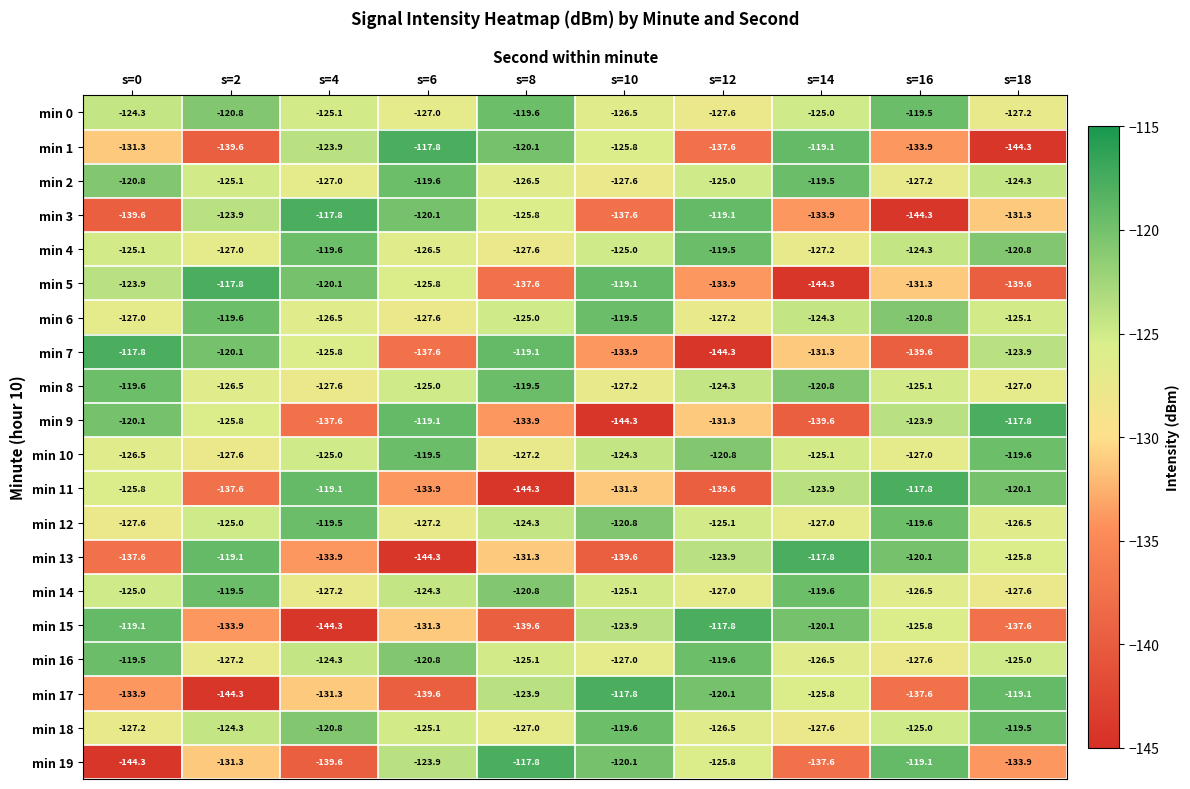

Which series changed the most between s=4 and s=12?

min 15